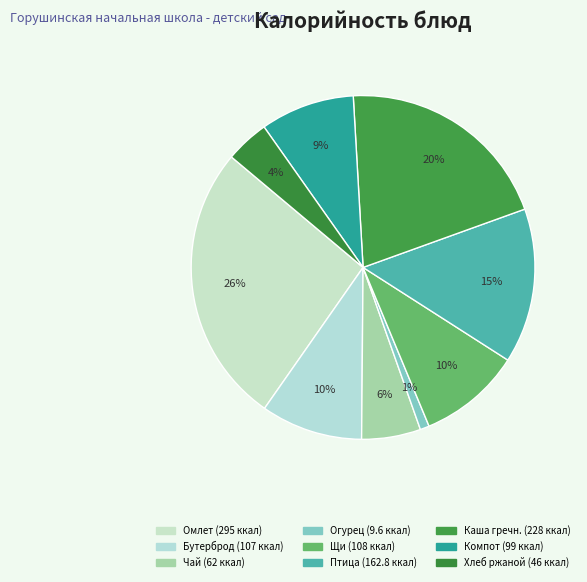

Count the number of slices in the pie.

9